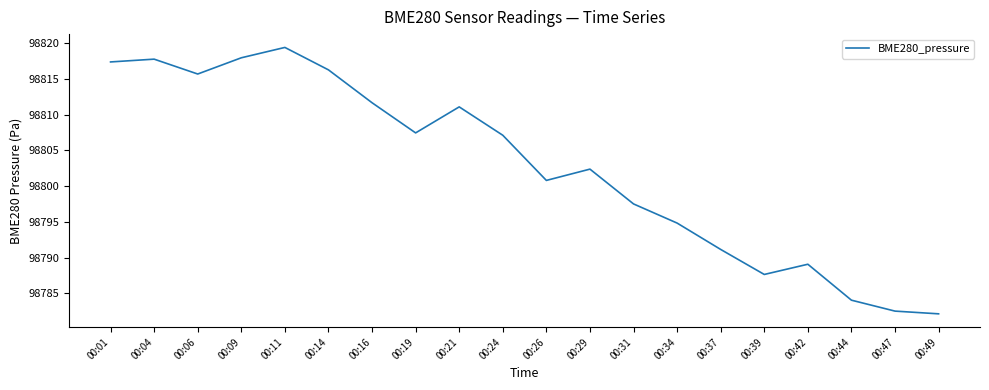

What is the change in value from 00:09 to 00:49?

-35.8